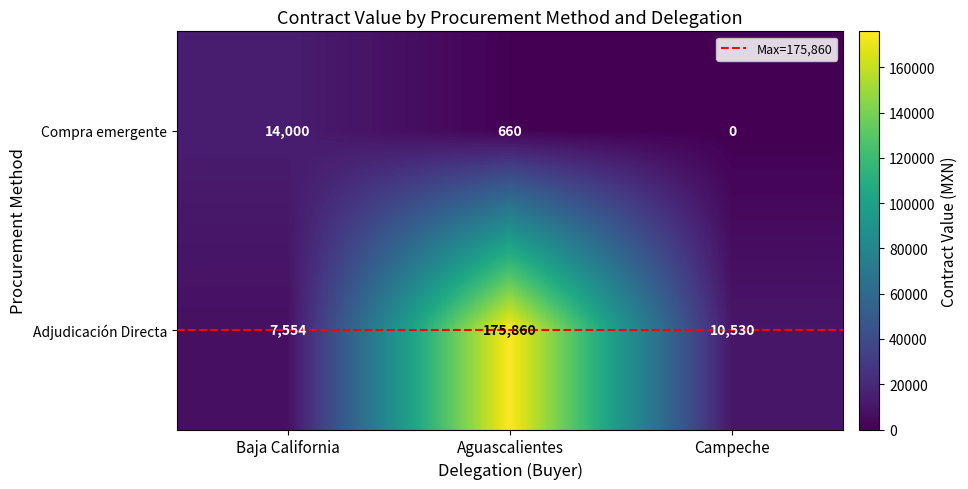

Reading right to left, extract all data points from this chart.

Compra emergente: 0	660	14000
Adjudicación Directa: 10530	175860	7554